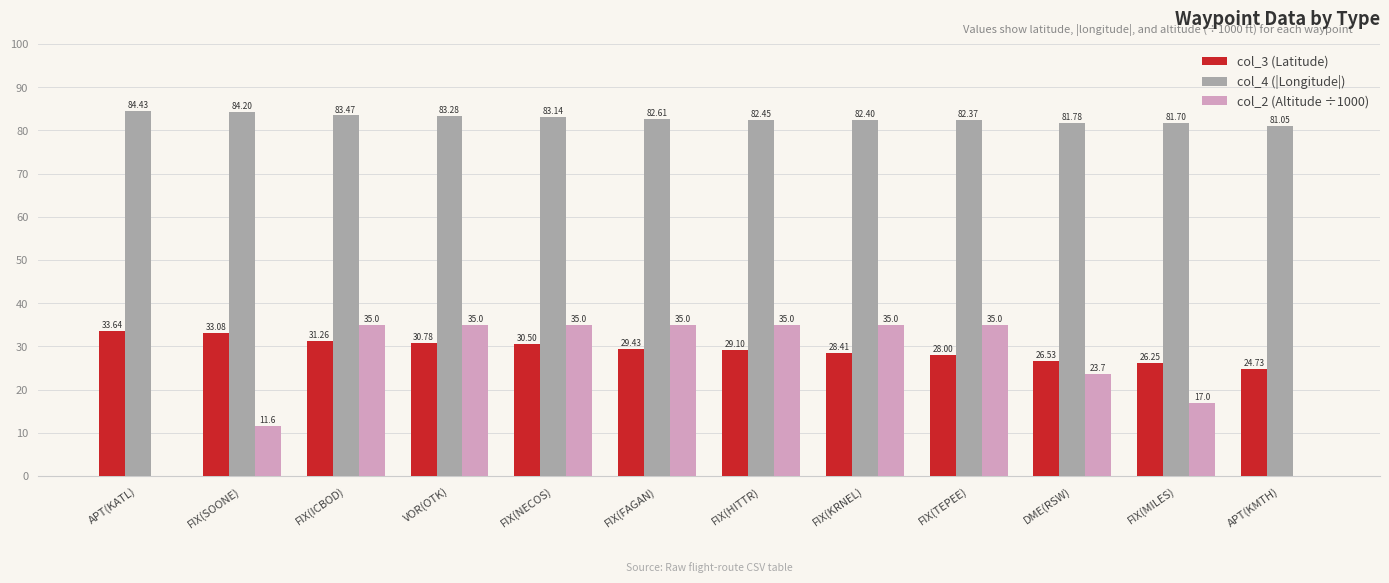

What is the spread (max minus min) of values at APT(KMTH)?

81.1